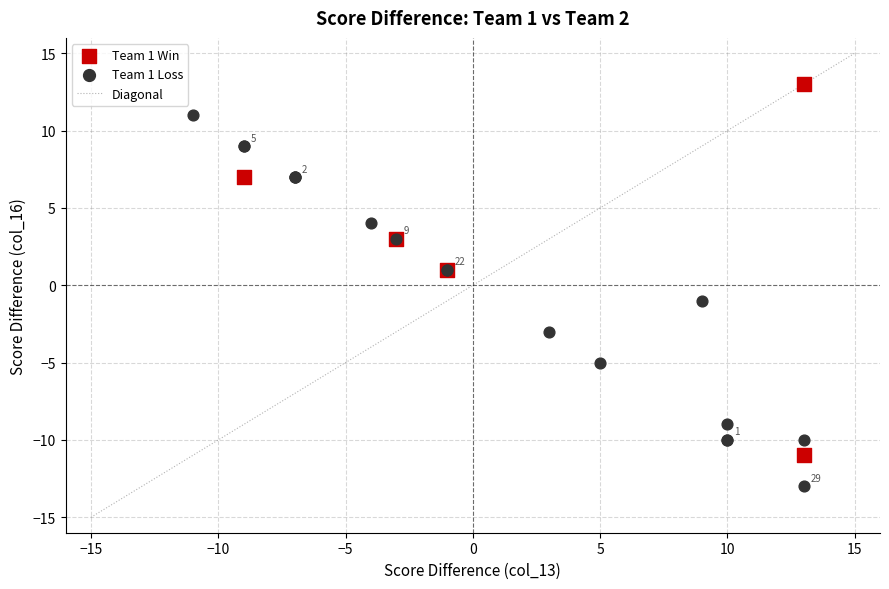

Which series reaches the maximum Y coordinate?

Team 1 Win